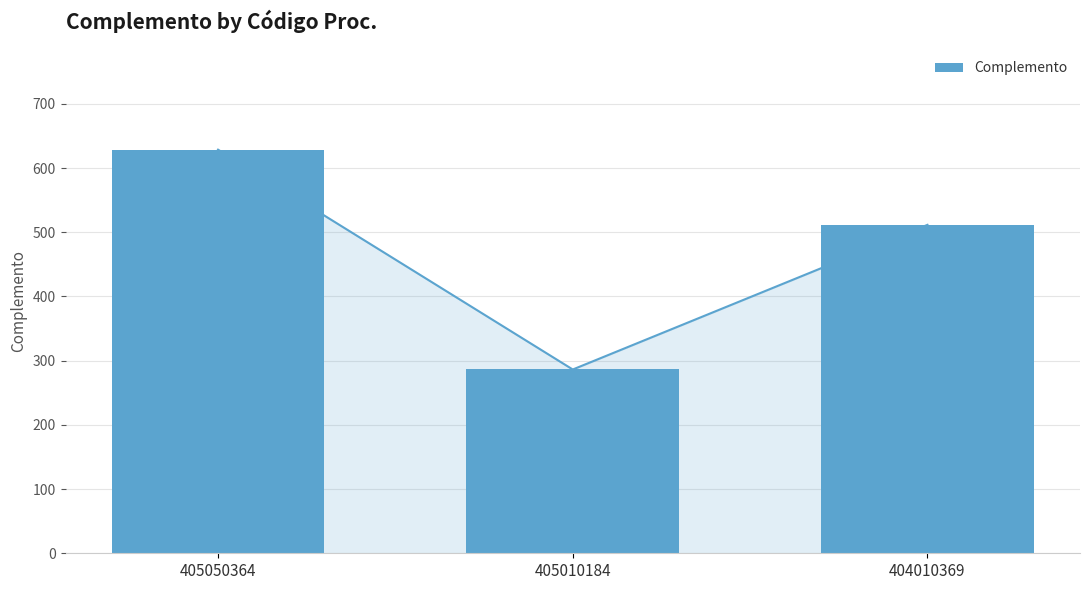

Which has a higher value, 405050364 or 405010184?

405050364